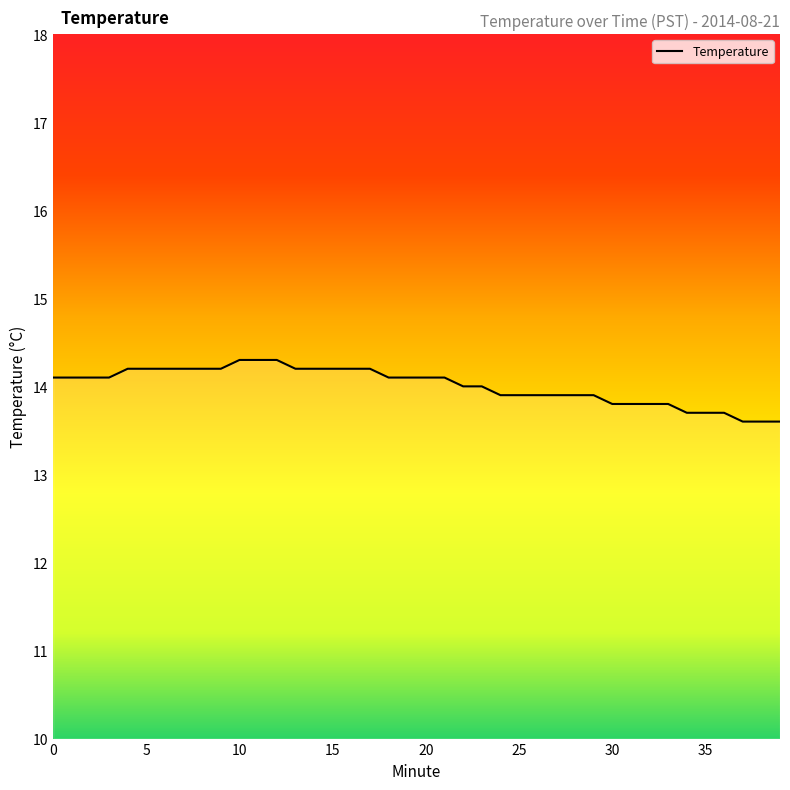

What is the difference between the maximum and minimum values?

0.7